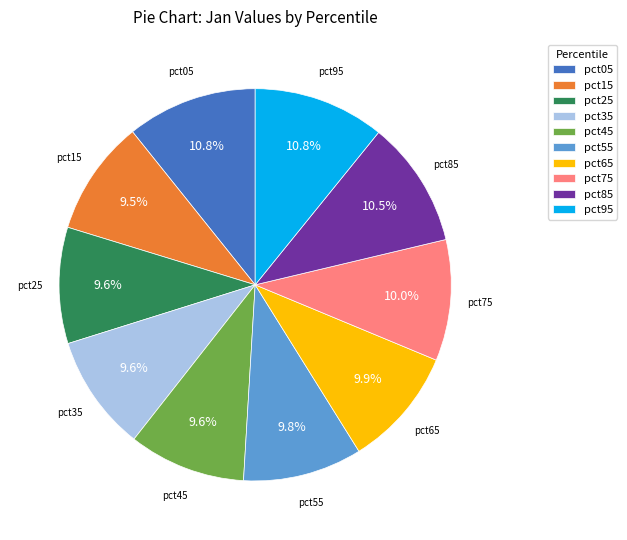

How many segments does this pie chart have?

10